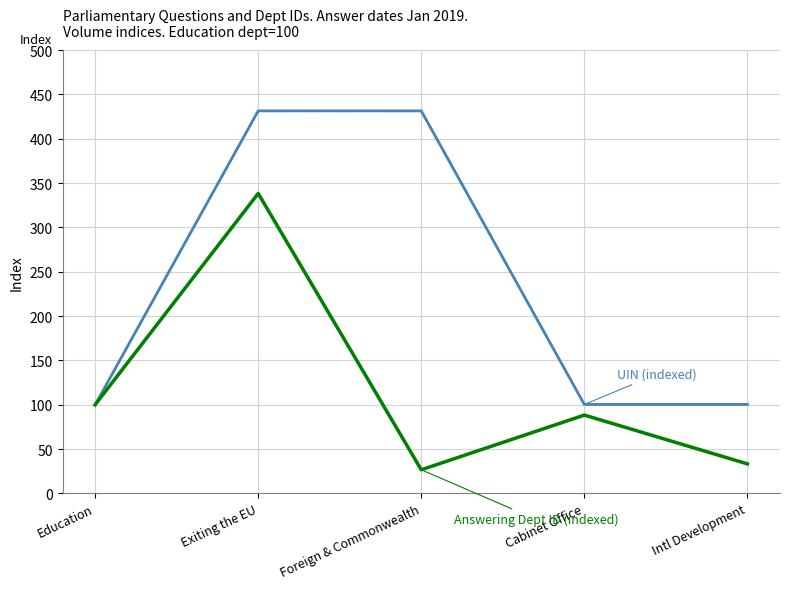

What is the difference between the highest and lowest values at Cabinet Office?

12.0